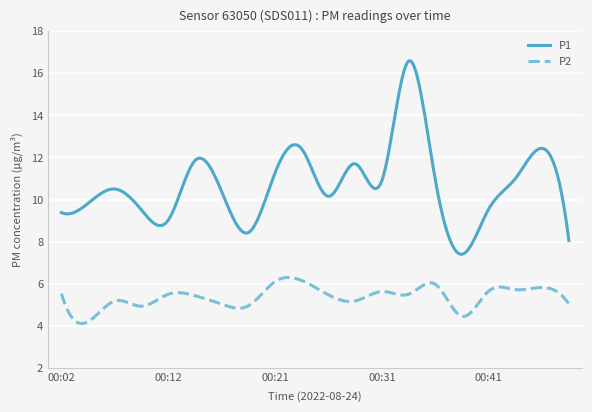

True or false: P2 and P1 cross at least once.

False